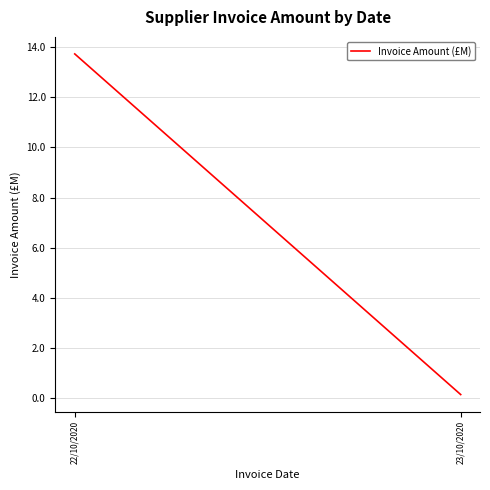

Which label corresponds to the largest value in the chart?

22/10/2020